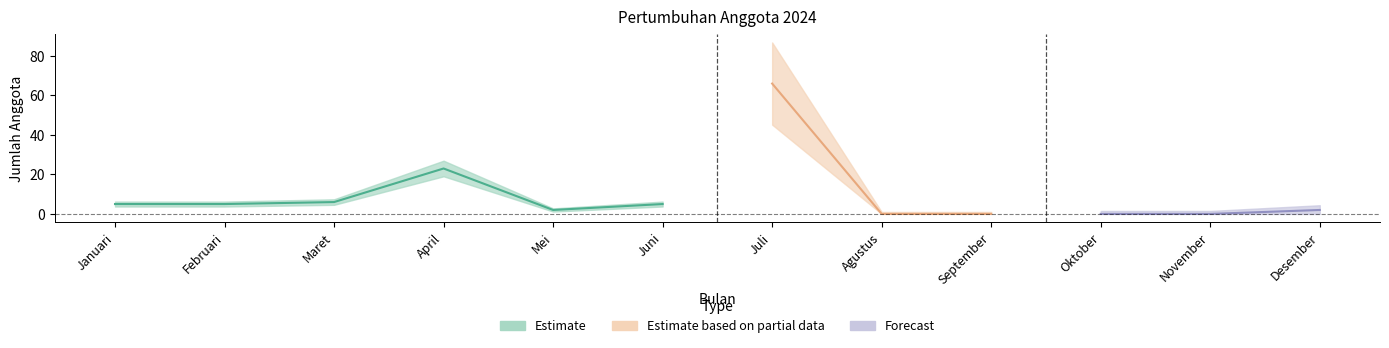

How many interior local peaks (higher than both neighbors) does the data have?

2